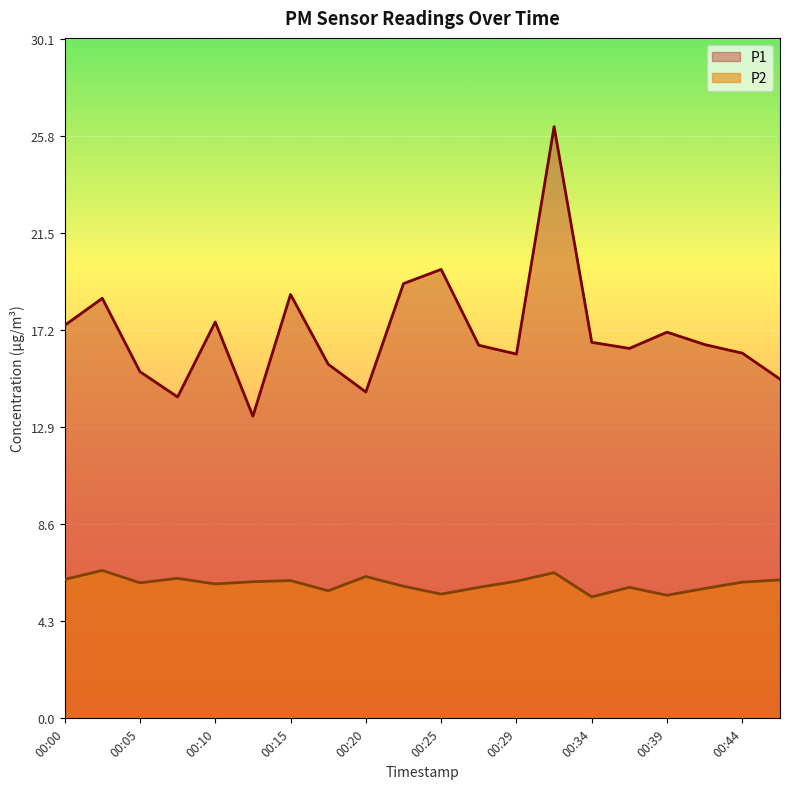

How many data points in P2 are above 6?

10